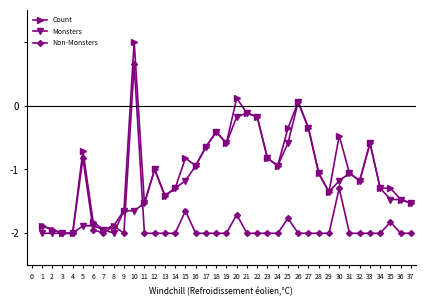

What is the minimum value shown in the chart?

-2.0